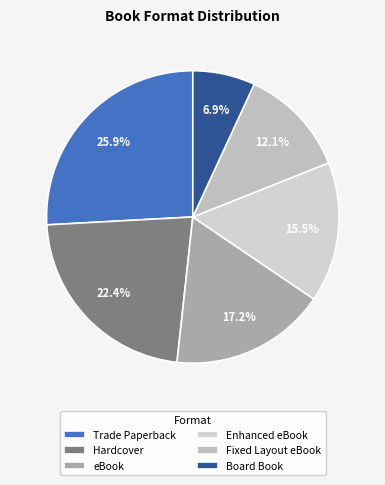

Count the number of slices in the pie.

6